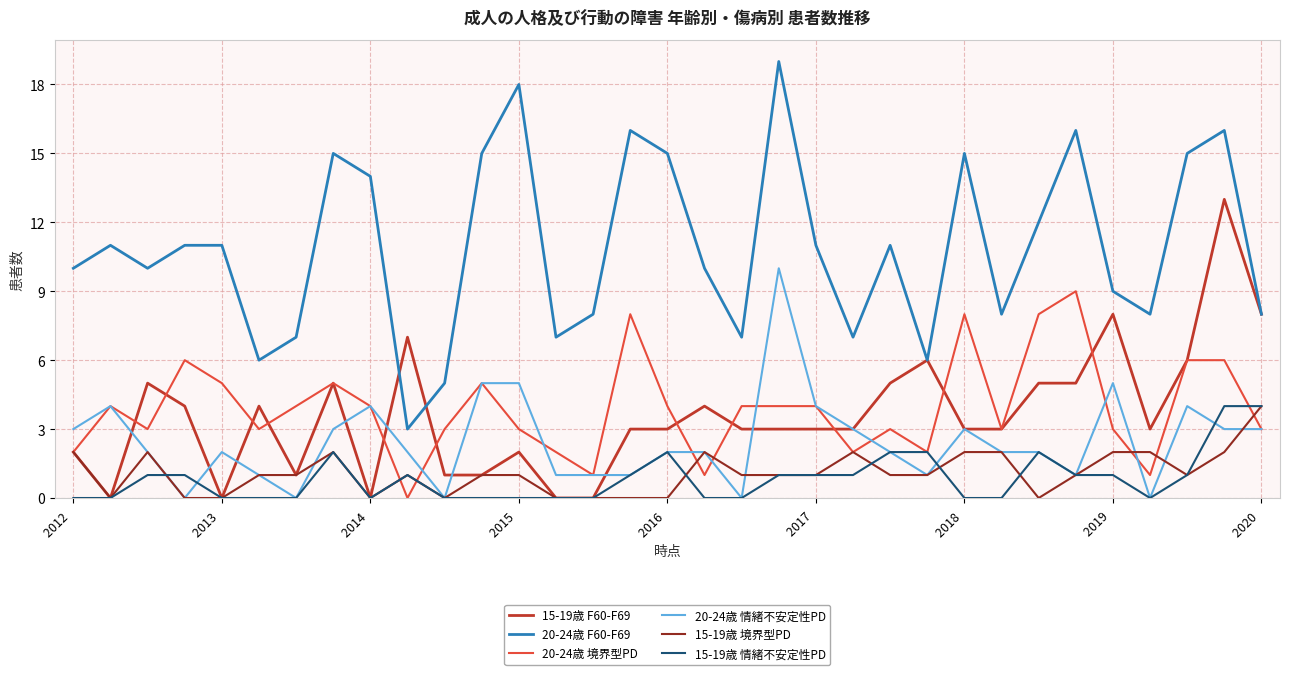

Count the 15-19歳 情緒不安定性PD values in the range 0 to 1.

26